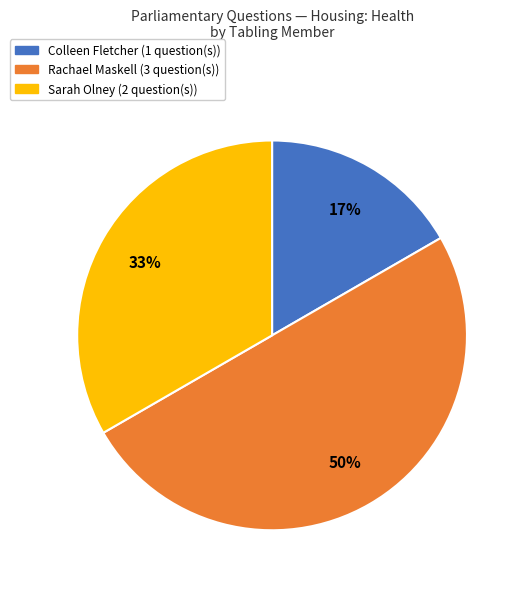

To the nearest percent, what is the average slice percentage?

33%